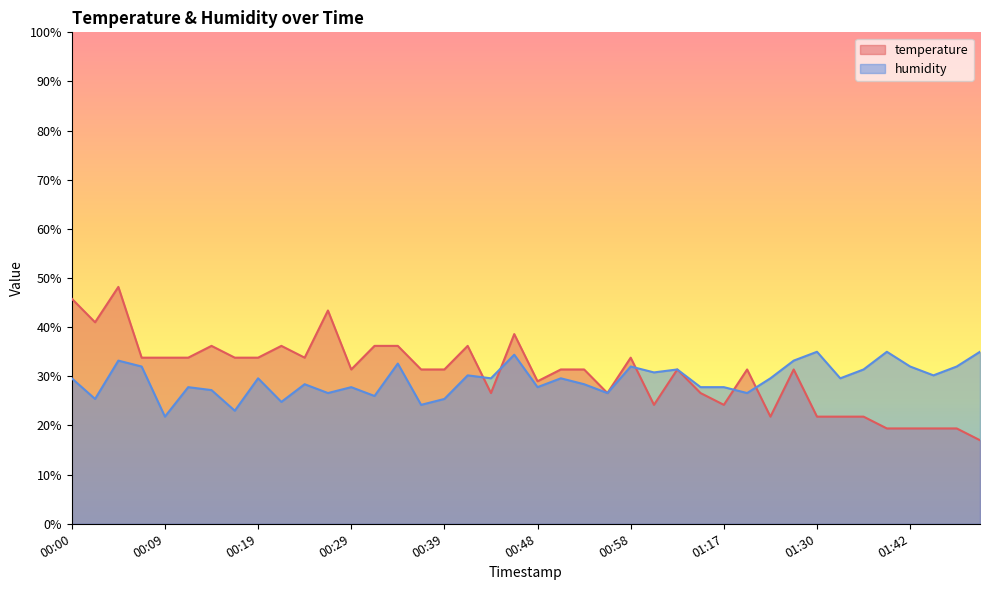

What are all the series names shown in the legend?

temperature, humidity